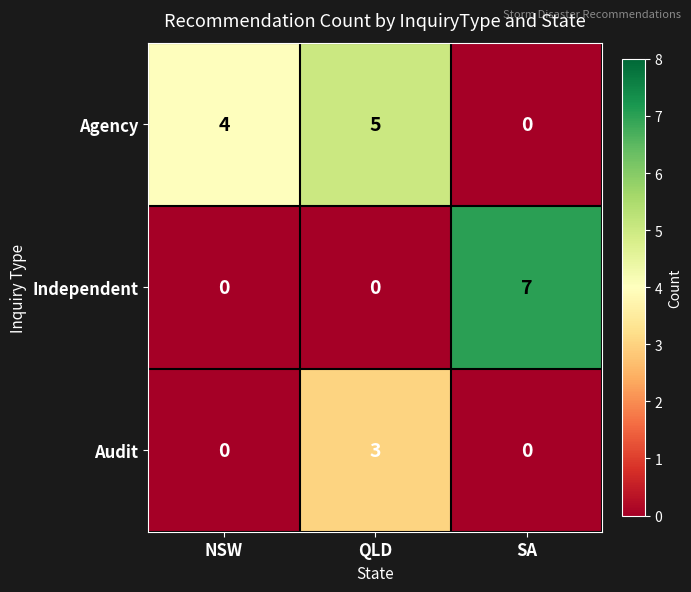

How many Agency values are between 0 and 5?

3